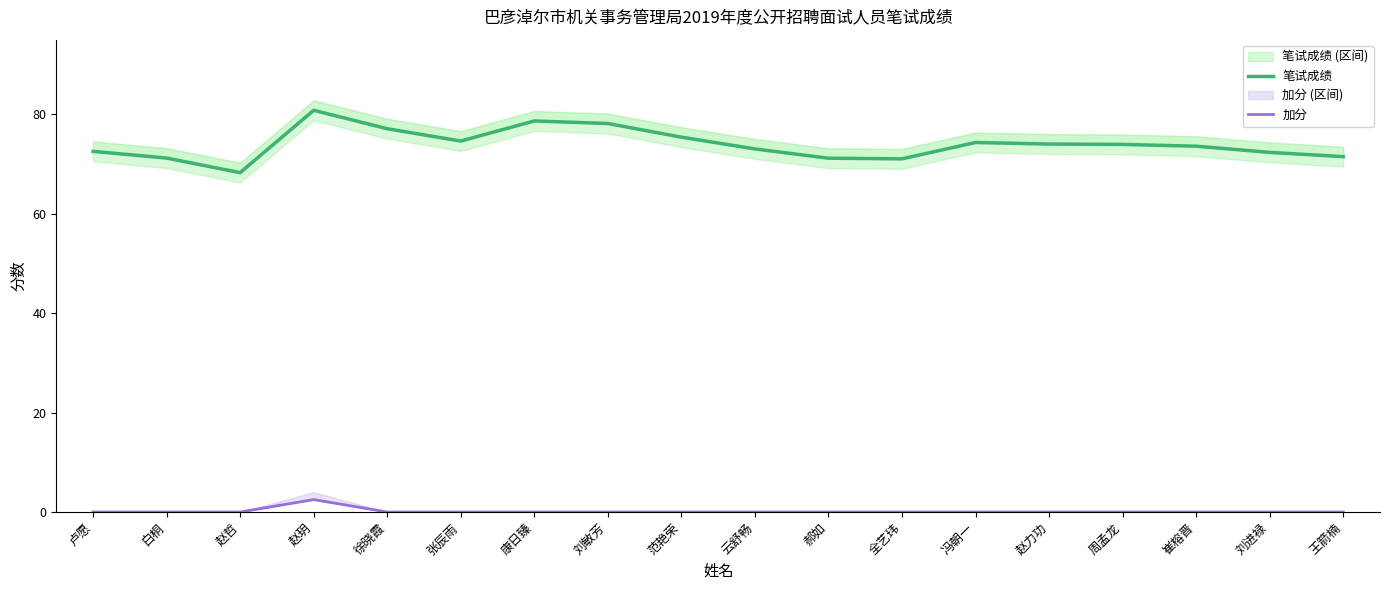

Which series has the largest total across all categories?

笔试成绩